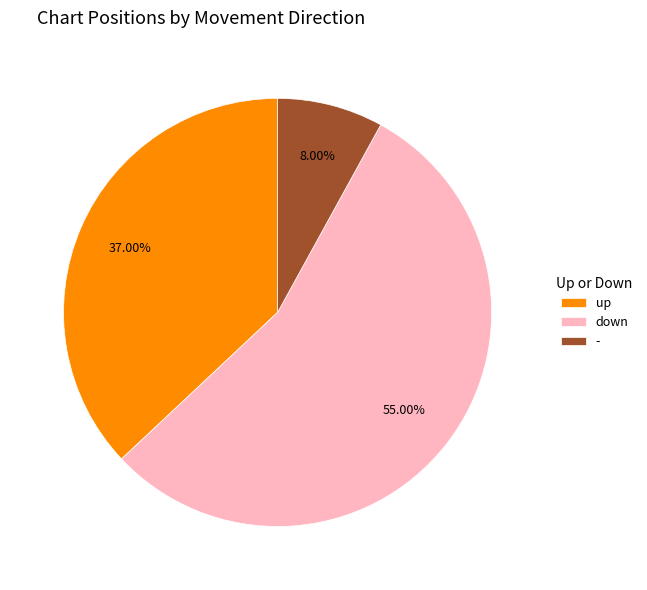

To the nearest percent, what is the combined percentage of - and down?

63%